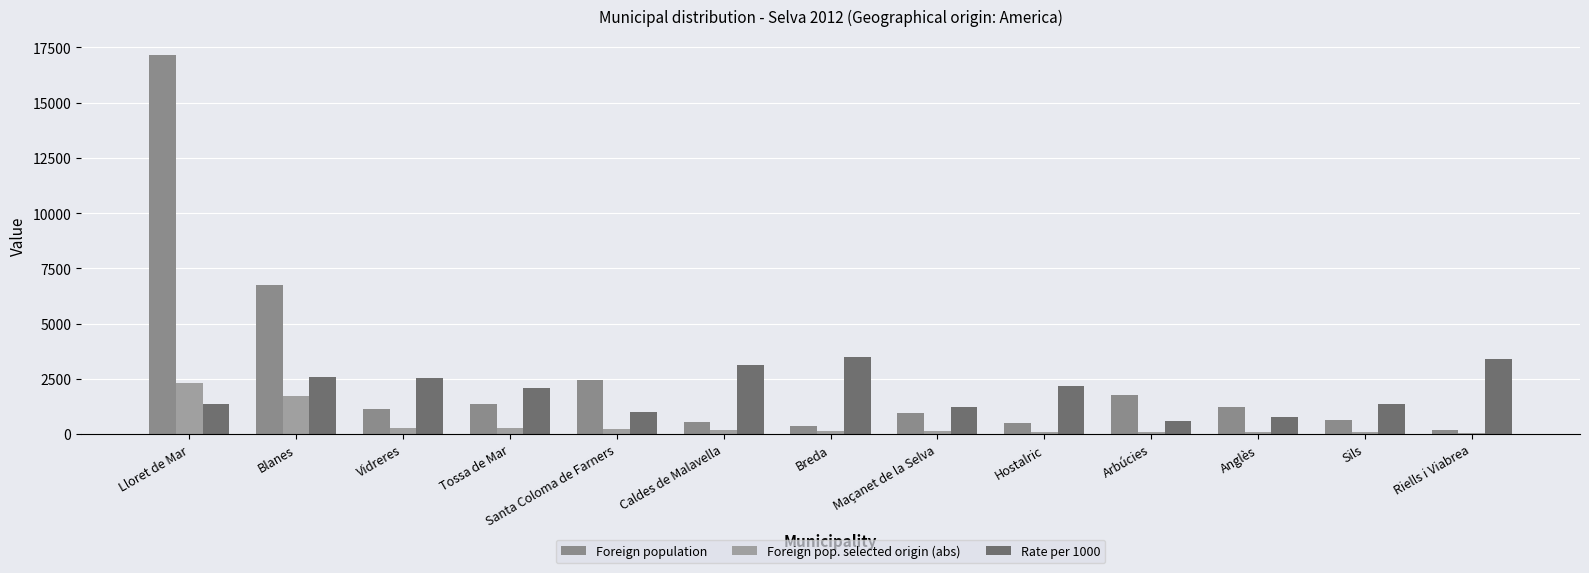

How many bars are there in total?

39